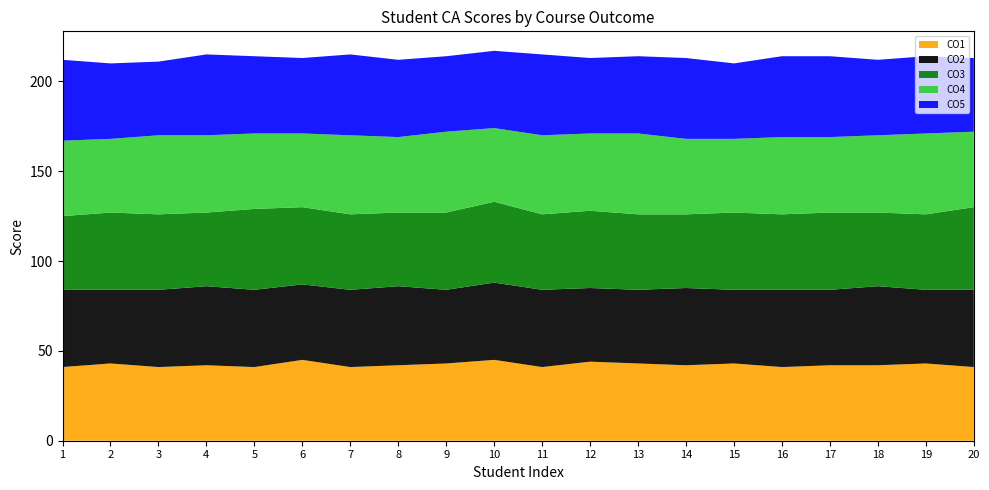

Reading left to right, what are all the values shown in this chart?

CO1: 1=41	2=43	3=41	4=42	5=41	6=45	7=41	8=42	9=43	10=45	11=41	12=44	13=43	14=42	15=43	16=41	17=42	18=42	19=43	20=41
CO2: 1=43	2=41	3=43	4=44	5=43	6=42	7=43	8=44	9=41	10=43	11=43	12=41	13=41	14=43	15=41	16=43	17=42	18=44	19=41	20=43
CO3: 1=41	2=43	3=42	4=41	5=45	6=43	7=42	8=41	9=43	10=45	11=42	12=43	13=42	14=41	15=43	16=42	17=43	18=41	19=42	20=46
CO4: 1=42	2=41	3=44	4=43	5=42	6=41	7=44	8=42	9=45	10=41	11=44	12=43	13=45	14=42	15=41	16=43	17=42	18=43	19=45	20=42
CO5: 1=45	2=42	3=41	4=45	5=43	6=42	7=45	8=43	9=42	10=43	11=45	12=42	13=43	14=45	15=42	16=45	17=45	18=42	19=43	20=41